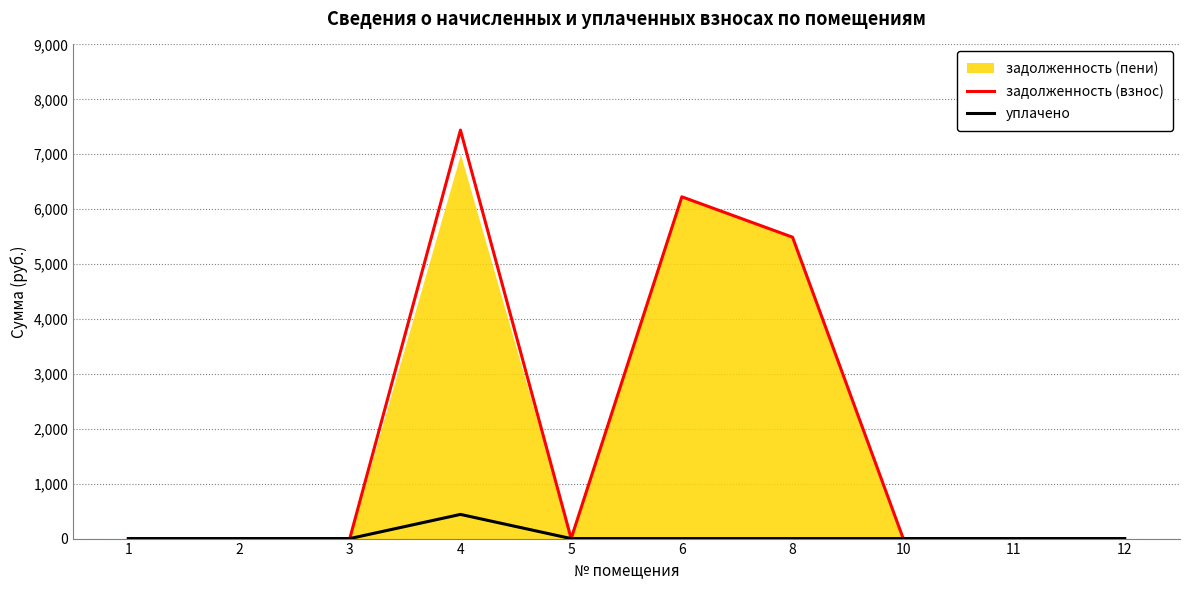

The value of уплачено at 4 is 440.2. True or false?

True